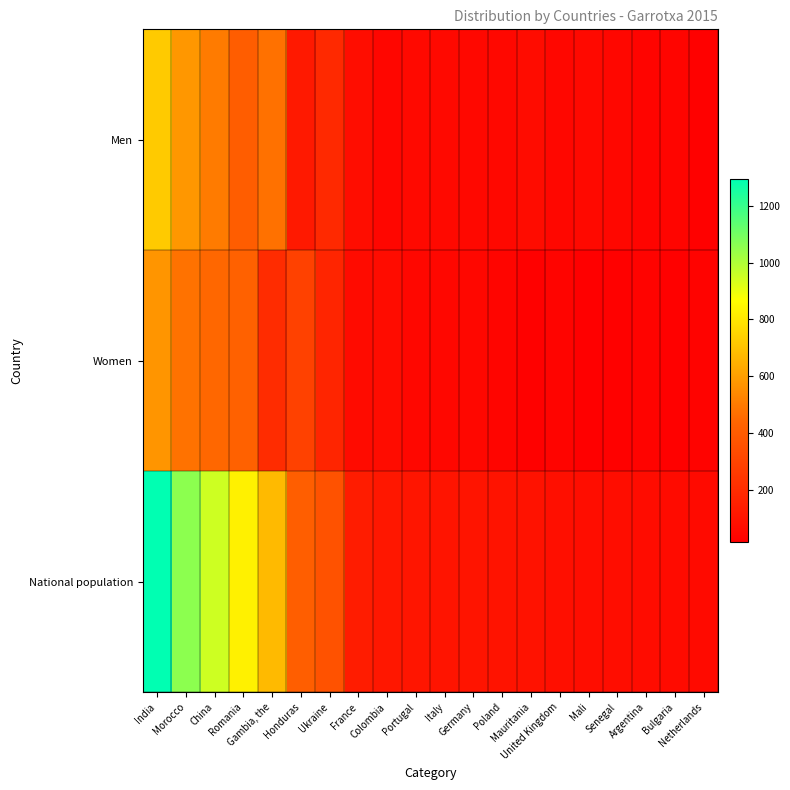

Reading left to right, what are all the values shown in this chart?

Men: India=720	Morocco=580	China=502	Romania=407	Gambia, the=474	Honduras=123	Ukraine=191	France=72	Colombia=46	Portugal=59	Italy=58	Germany=56	Poland=54	Mauritania=71	United Kingdom=48	Mali=57	Senegal=50	Argentina=38	Bulgaria=41	Netherlands=26
Women: India=573	Morocco=478	China=448	Romania=424	Gambia, the=202	Honduras=290	Ukraine=172	France=67	Colombia=70	Portugal=50	Italy=47	Germany=48	Poland=43	Mauritania=25	United Kingdom=36	Mali=17	Senegal=24	Argentina=33	Bulgaria=26	Netherlands=34
National population: India=1293	Morocco=1058	China=950	Romania=831	Gambia, the=676	Honduras=413	Ukraine=363	France=139	Colombia=116	Portugal=109	Italy=105	Germany=104	Poland=97	Mauritania=96	United Kingdom=84	Mali=74	Senegal=74	Argentina=71	Bulgaria=67	Netherlands=60